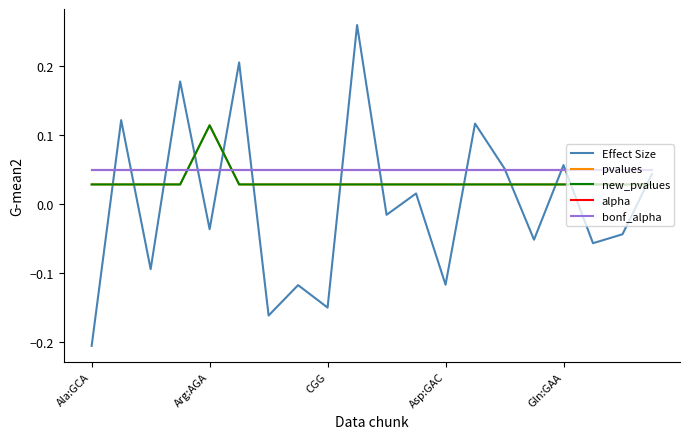

Reading right to left, list all the values displayed in this chart.

Effect Size: 0.0	-0.0	-0.1	0.1	-0.1	0.1	0.1	-0.1	0.0	-0.0	0.3	-0.1	-0.1	-0.2	0.2	-0.0	0.2	-0.1	0.1	-0.2
pvalues: 0.0	0.0	0.0	0.0	0.0	0.0	0.0	0.0	0.0	0.0	0.0	0.0	0.0	0.0	0.0	0.1	0.0	0.0	0.0	0.0
new_pvalues: 0.0	0.0	0.0	0.0	0.0	0.0	0.0	0.0	0.0	0.0	0.0	0.0	0.0	0.0	0.0	0.1	0.0	0.0	0.0	0.0
alpha: 0.1	0.1	0.1	0.1	0.1	0.1	0.1	0.1	0.1	0.1	0.1	0.1	0.1	0.1	0.1	0.1	0.1	0.1	0.1	0.1
bonf_alpha: 0.1	0.1	0.1	0.1	0.1	0.1	0.1	0.1	0.1	0.1	0.1	0.1	0.1	0.1	0.1	0.1	0.1	0.1	0.1	0.1